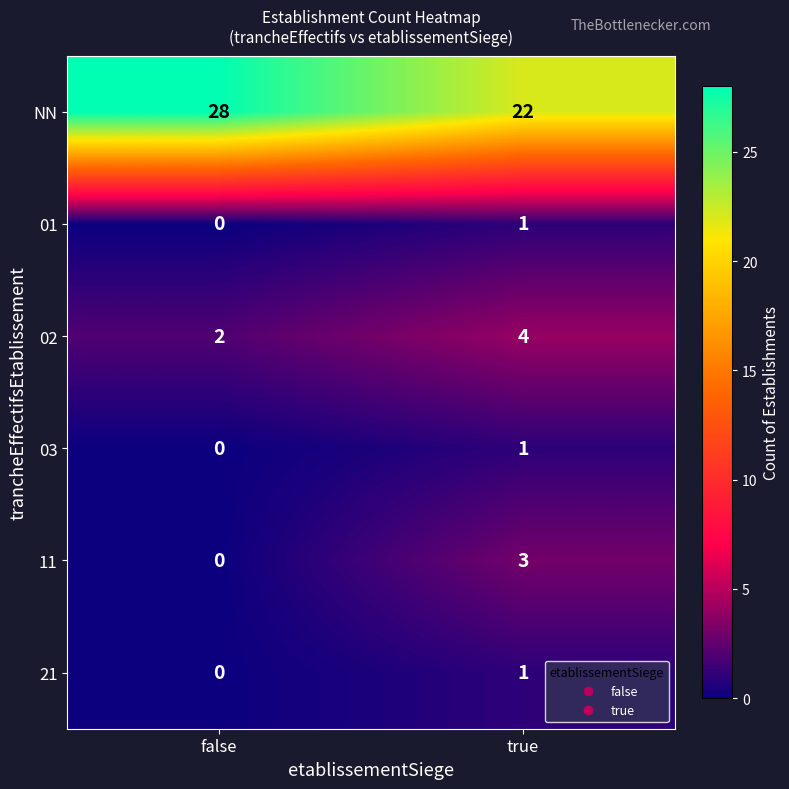

What is the total value across all series at true?

32